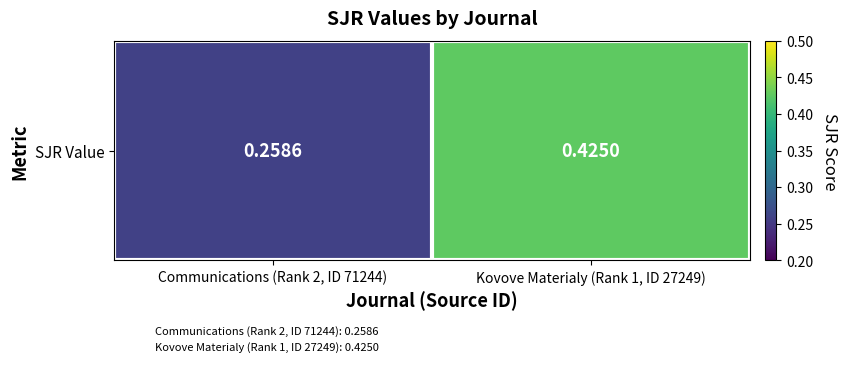

Reading left to right, extract all data points from this chart.

Communications (Rank 2, ID 71244)=0.3	Kovove Materialy (Rank 1, ID 27249)=0.4